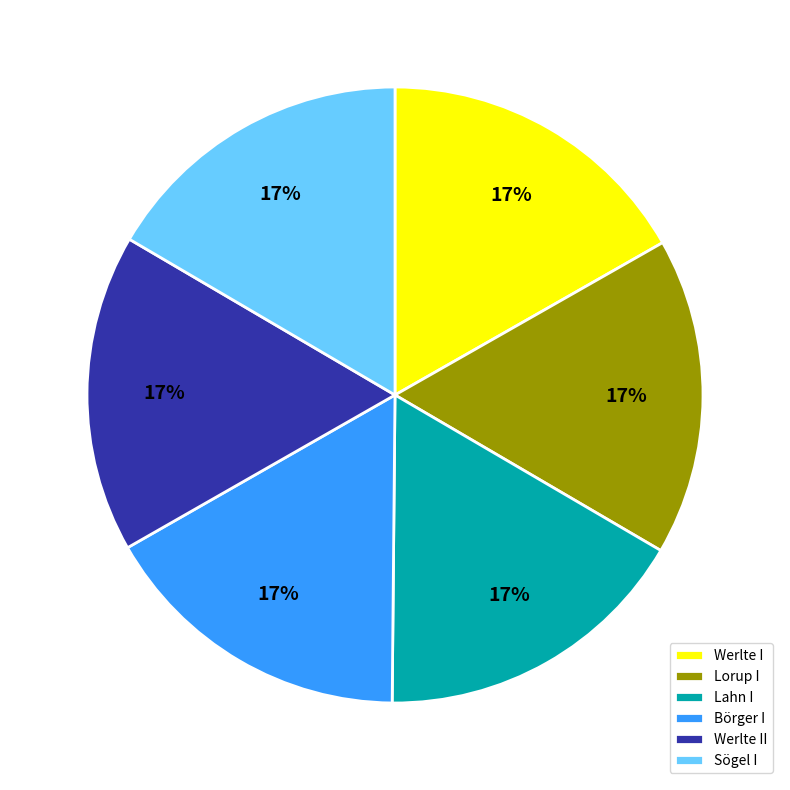

How many slices are in this pie chart?

6